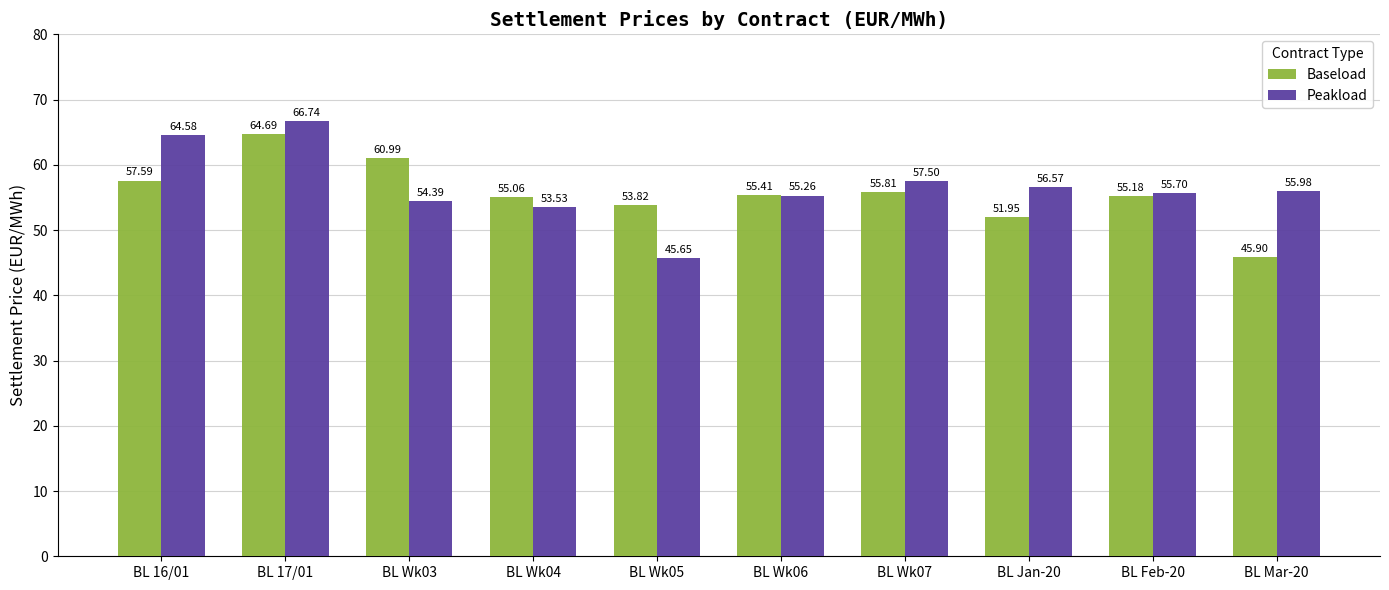

What is the value of the Baseload bar at the 6th from the left?

55.4